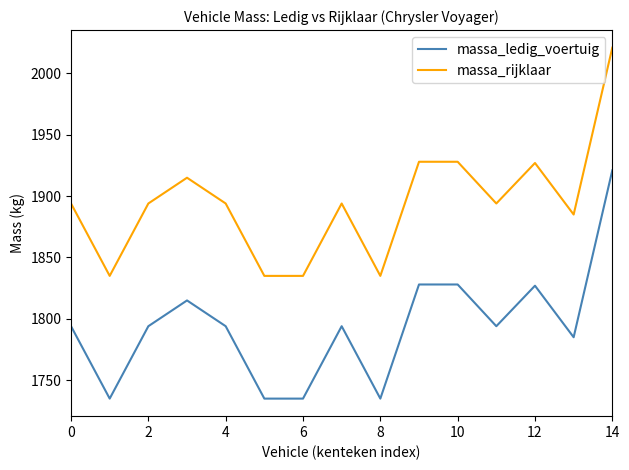

What is the difference between the second highest and second lowest values in the massa_rijklaar series?

93